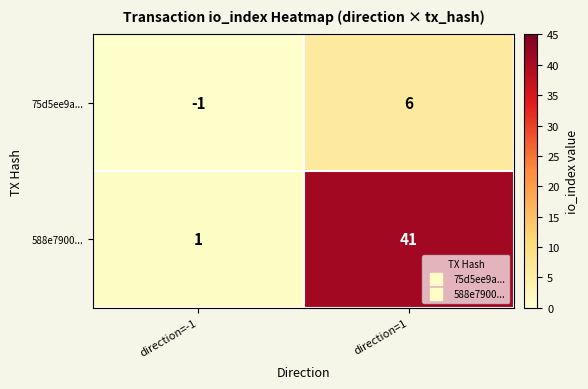

How many data points does each series have?

2